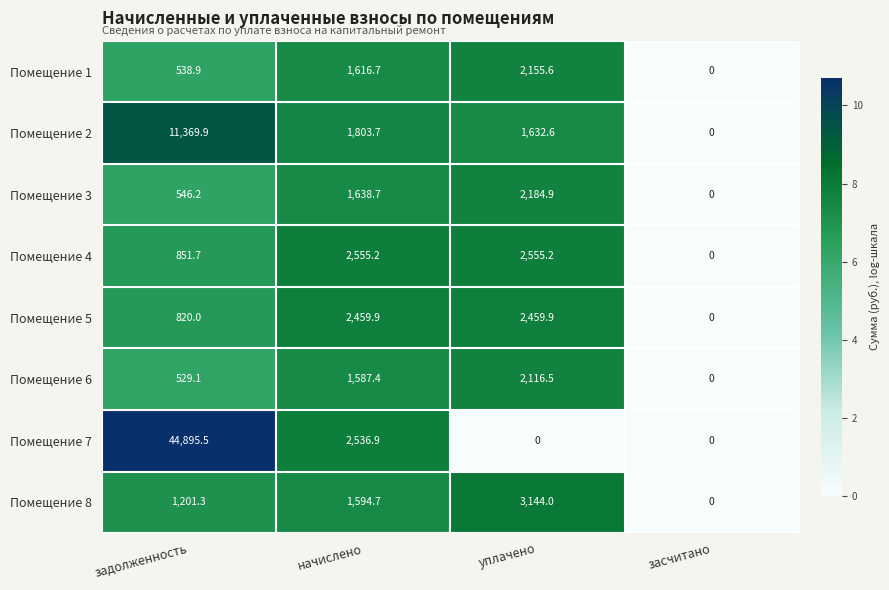

Which category has the highest value across all series?

задолженность